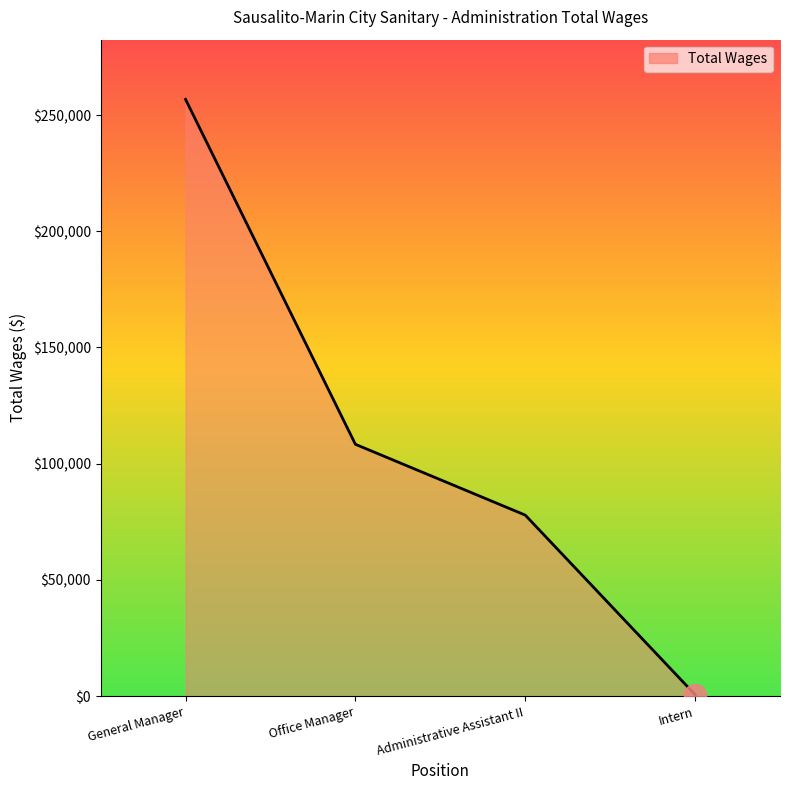

Rank the categories by value from highest to lowest.

General Manager, Office Manager, Administrative Assistant II, Intern